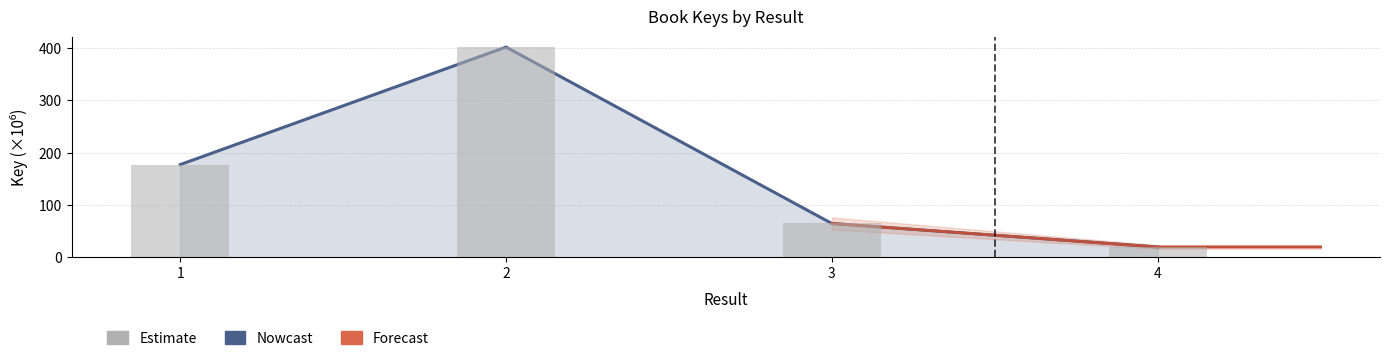

What is the change in value from 2 to 4?

-382.7